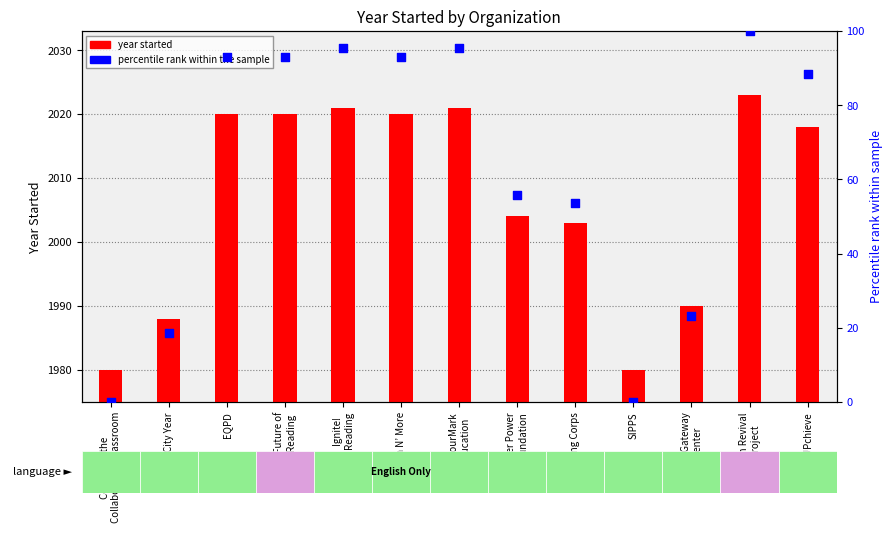

At which category is the sum across all series the highest?

Teen Revival
Project